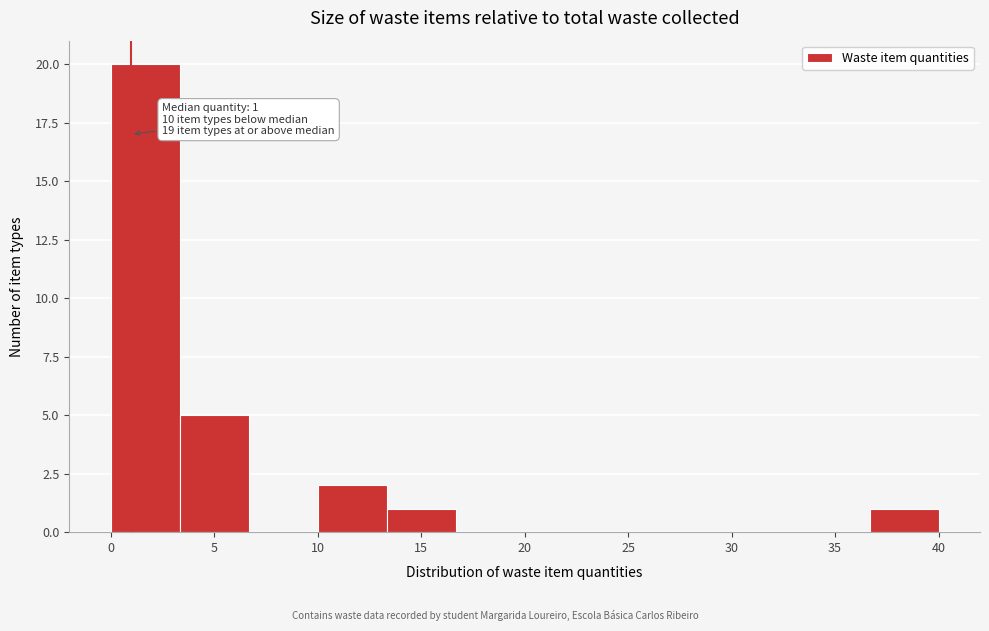

Over which range of the x-axis is the bar tallest?

0.0 to 3.5